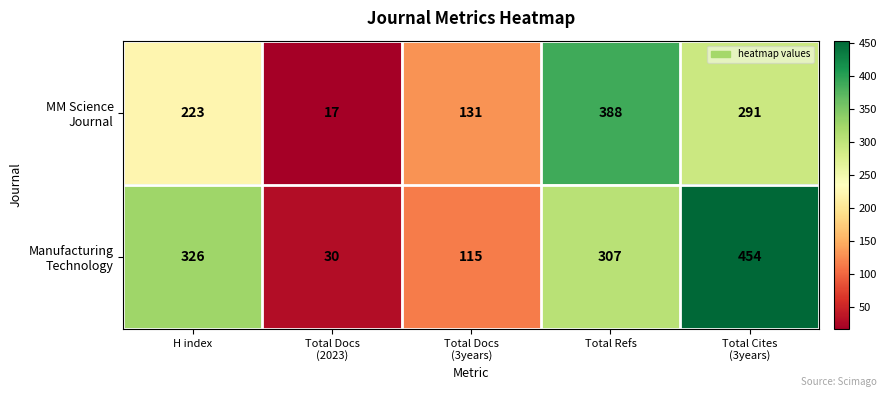

What is the smallest value displayed?

17